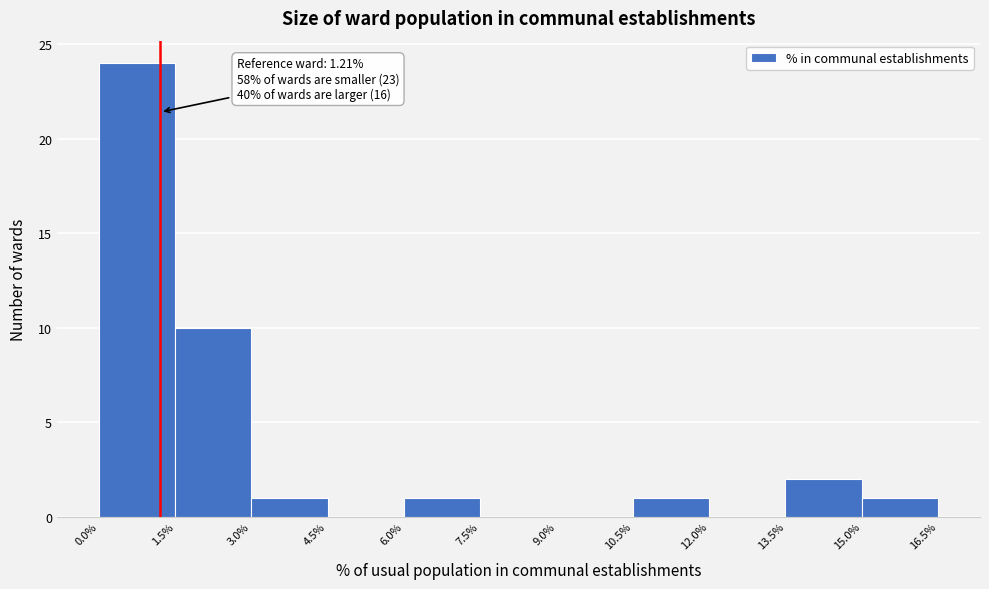

Which range on the x-axis has the tallest bar?

0.0% to 1.5%